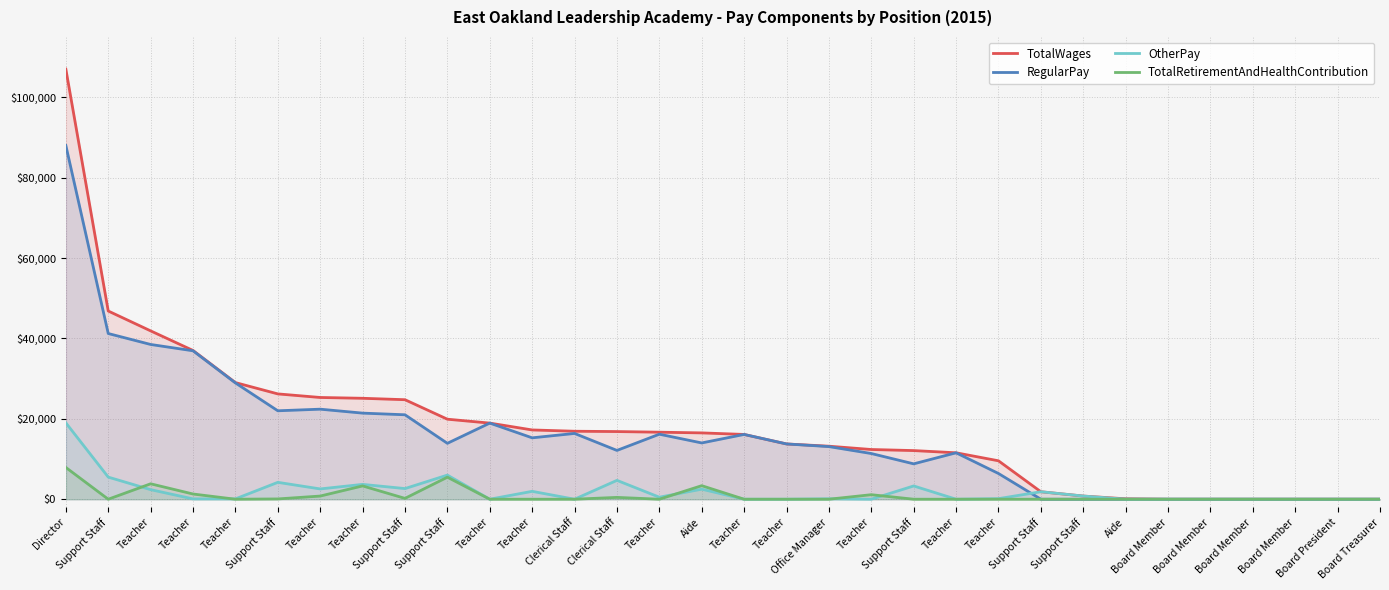

Reading left to right, what are all the values shown in this chart?

TotalWages: 107000	46820	41880	37005	29013	26200	25310	25110	24755	19906	18937	17233	16911	16831	16673	16500	16114	13750	13191	12367	12100	11550	9559	1860	790	100	0	0	0	0	0	0
RegularPay: 88000	41220	38500	36925	28933	22000	22400	21420	21007	13906	18937	15273	16364	12138	16173	14000	16114	13750	13091	11367	8800	11550	6400	0	0	0	0	0	0	0	0	0
OtherPay: 19000	5500	2380	80	80	4200	2560	3690	2648	6000	0	1960	0	4693	500	2500	0	0	100	0	3300	0	140	1860	790	0	0	0	0	0	0	0
TotalRetirementAndHealthContribution: 7899	0	3837	1295	0	70	787	3308	210	5480	0	0	0	456	0	3369	0	0	0	1125	0	0	0	0	0	0	0	0	0	0	0	0